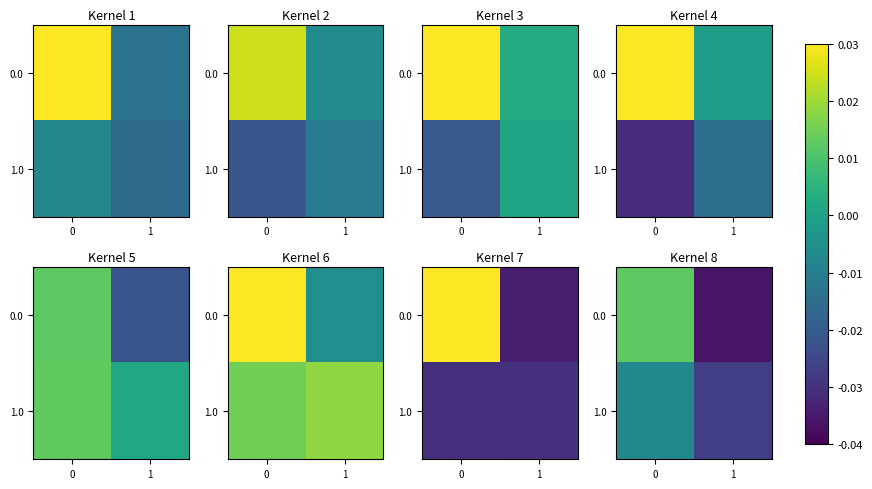

Which label corresponds to the smallest value in the chart?

1